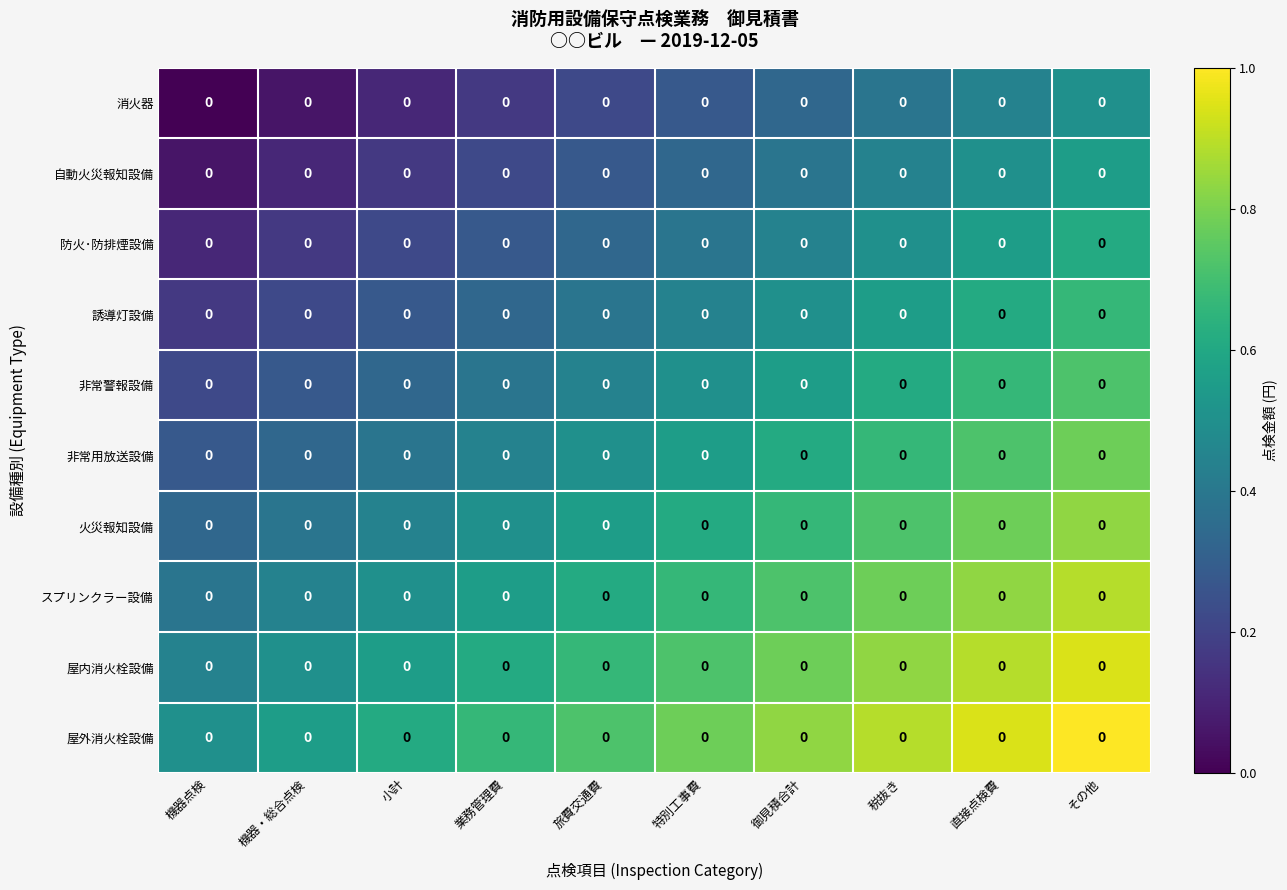

Is the value of 屋外消火栓設備 at その他 greater than the value of 非常警報設備 at 御見積合計?

Yes